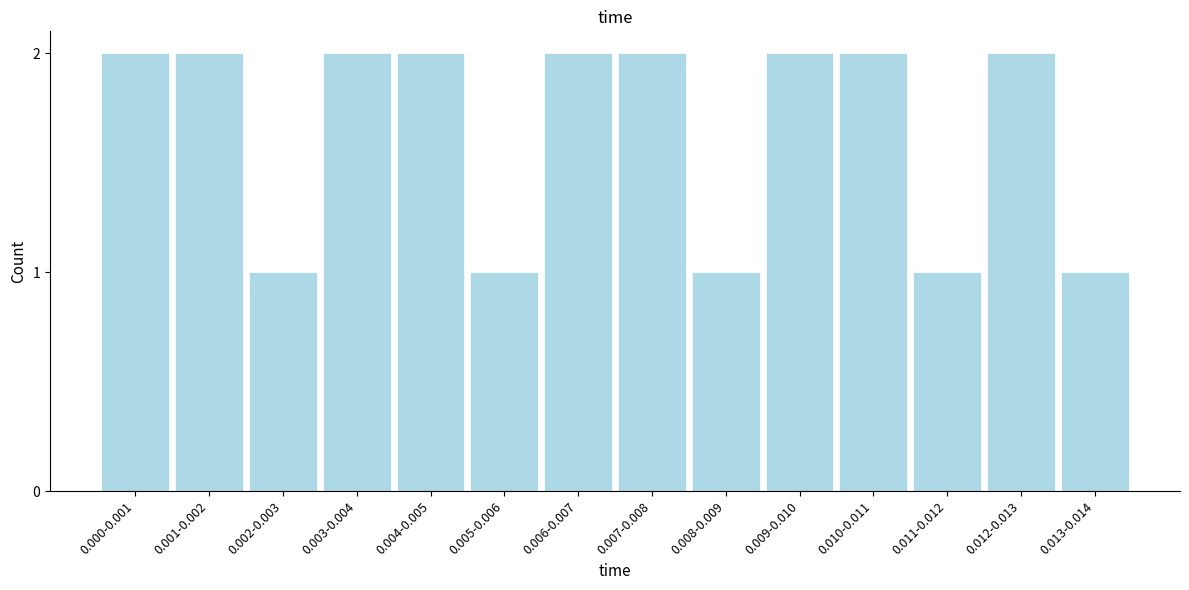

Reading left to right, list all the values displayed in this chart.

0.000-0.001=2	0.001-0.002=2	0.002-0.003=1	0.003-0.004=2	0.004-0.005=2	0.005-0.006=1	0.006-0.007=2	0.007-0.008=2	0.008-0.009=1	0.009-0.010=2	0.010-0.011=2	0.011-0.012=1	0.012-0.013=2	0.013-0.014=1